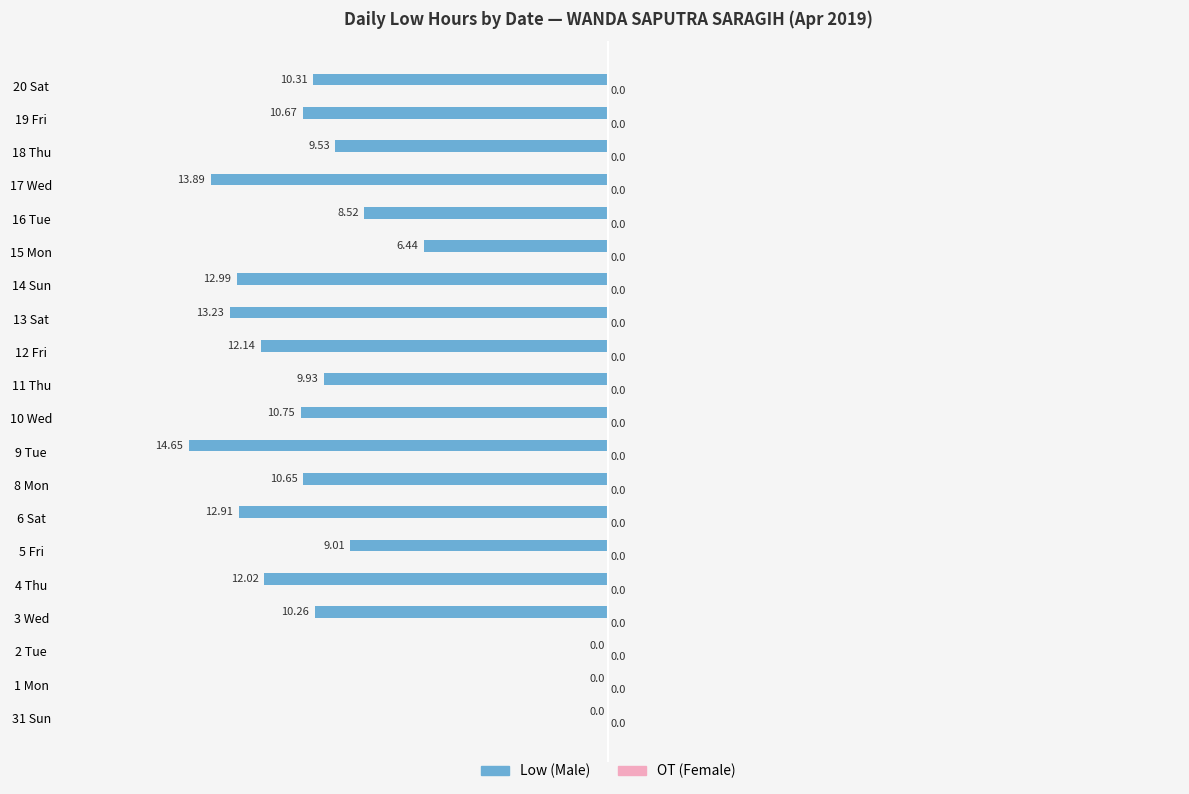

Which has a higher value, 14 Sun or 13 Sat?

14 Sun